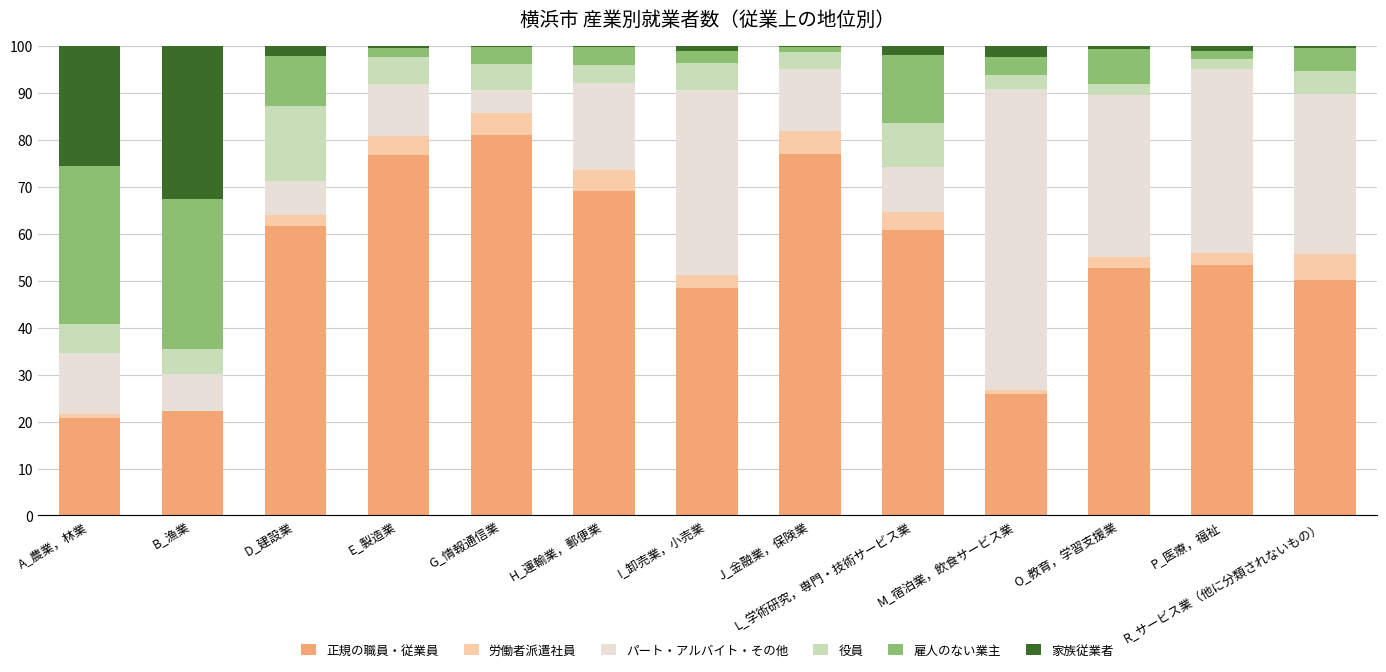

The value of 正規の職員・従業員 at E_製造業 is 76.8. True or false?

True